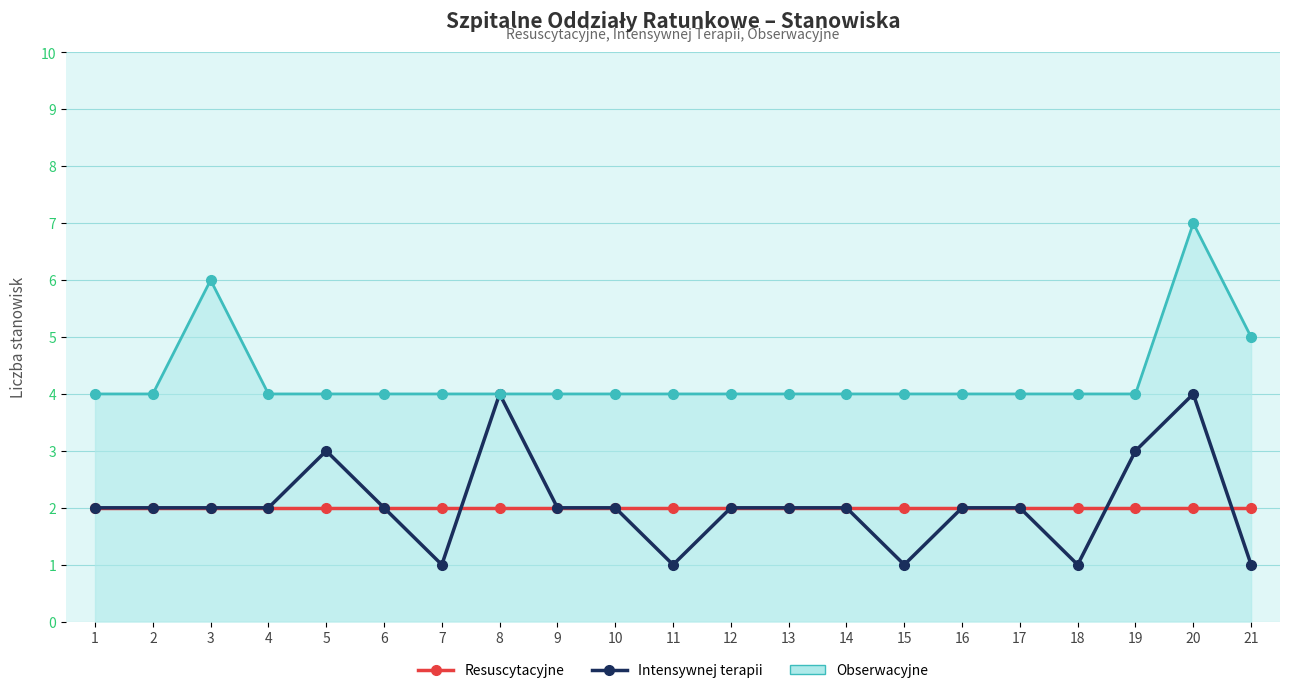

What is the total value across all series at 15?

7